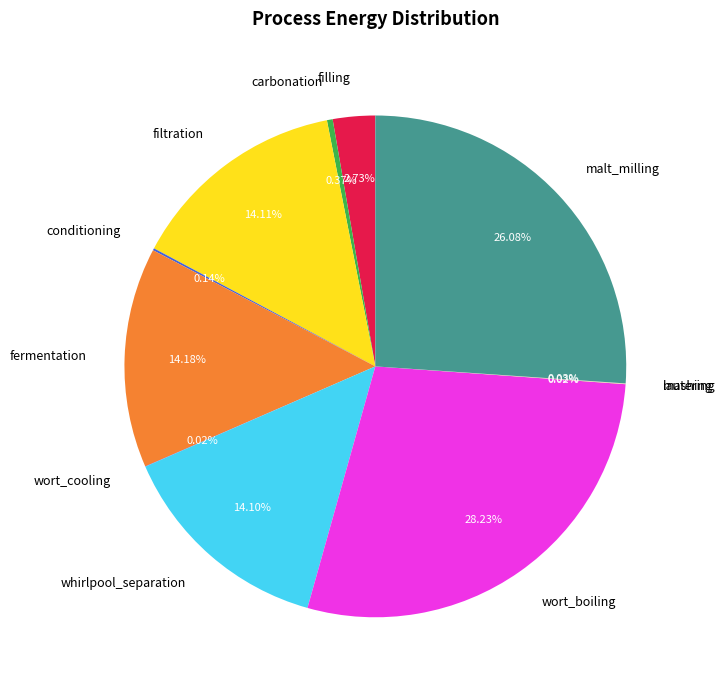

Does malt_milling account for over 50% of the chart?

No